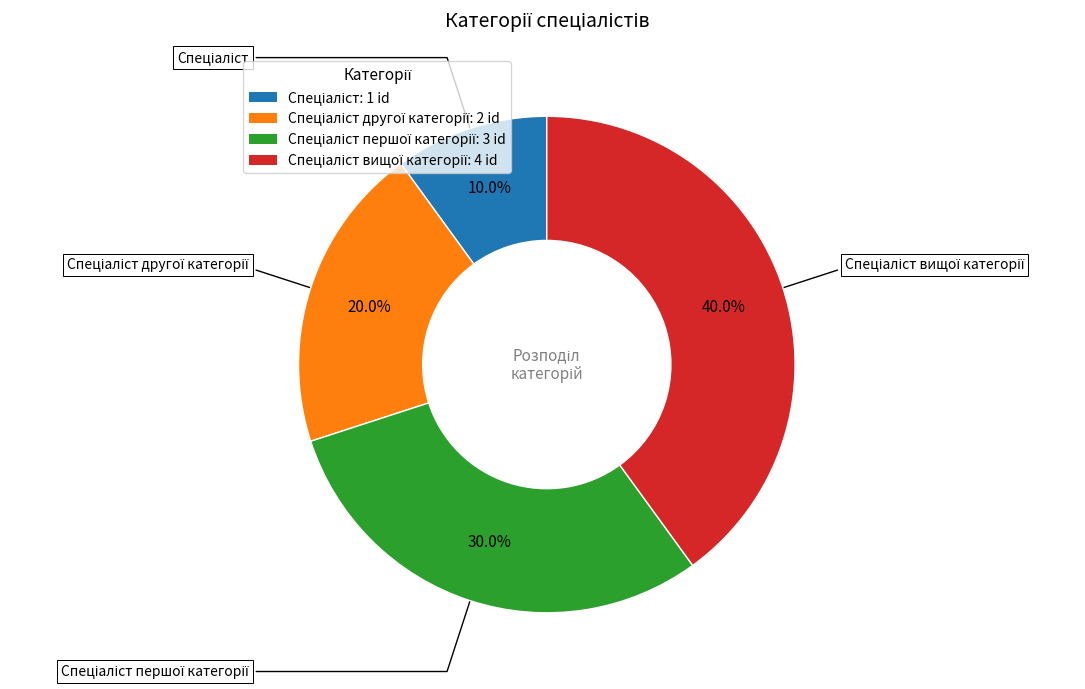

Is there any slice that represents more than half of the pie?

No